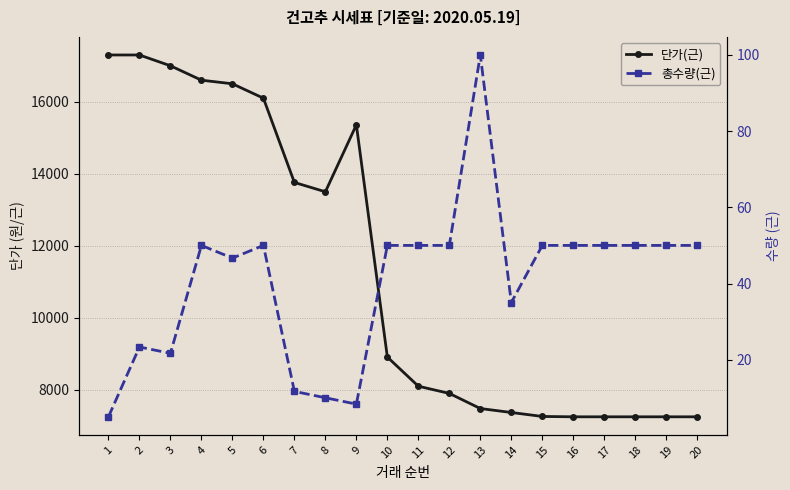

Is this an area chart (filled region under the line)?

No